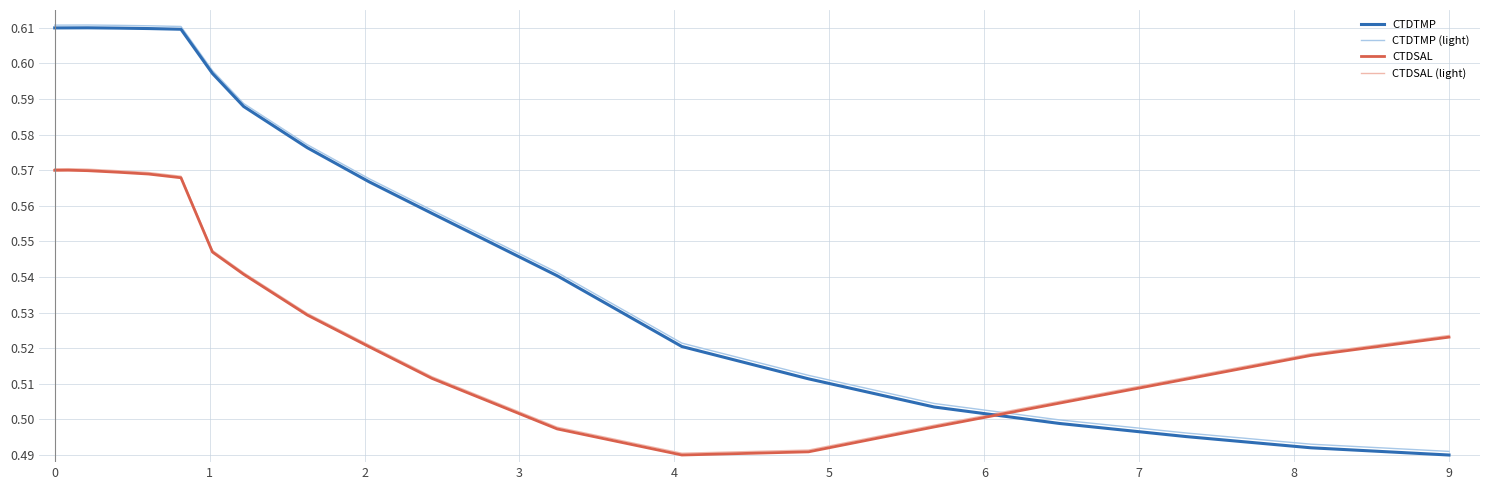

After their last crossing, which series has the higher values: CTDSAL (light) or CTDTMP?

CTDSAL (light)